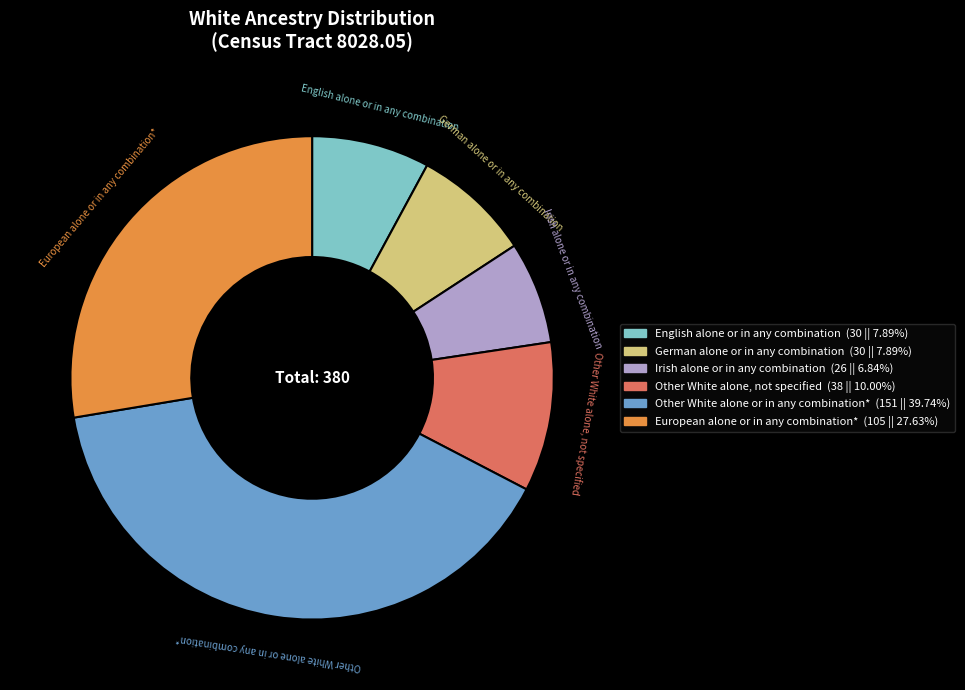

What is the ratio of the value at Irish alone or in any combination to the value at Other White alone, not specified?

0.7